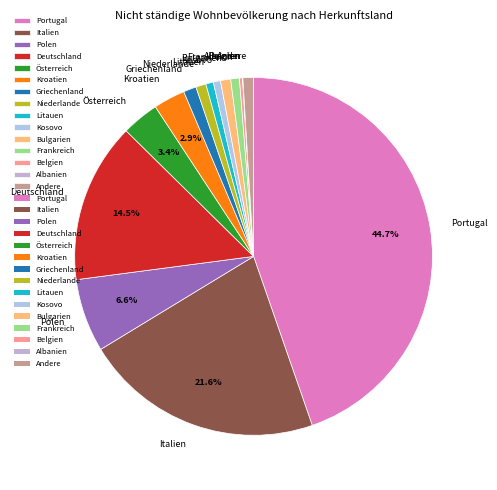

Does Portugal account for over 50% of the chart?

No